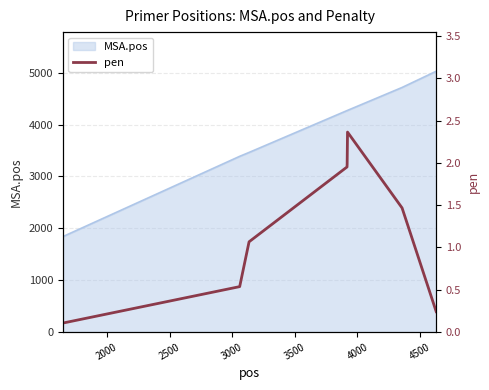

Does the chart display data point markers on the line(s)?

No